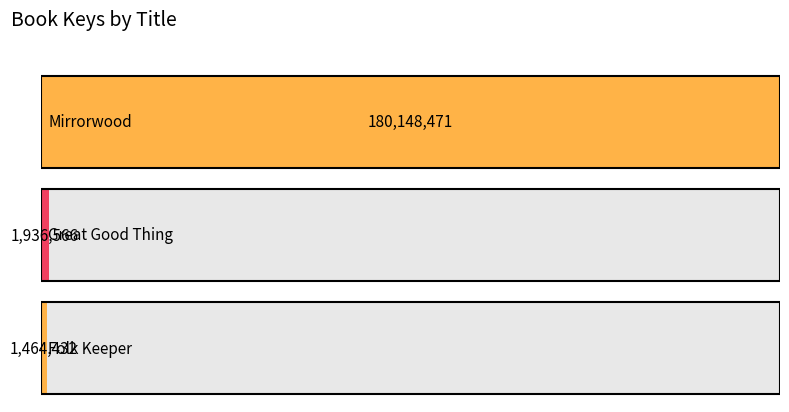

List the labels in order of value, smallest first.

Folk Keeper, Great Good Thing, Mirrorwood